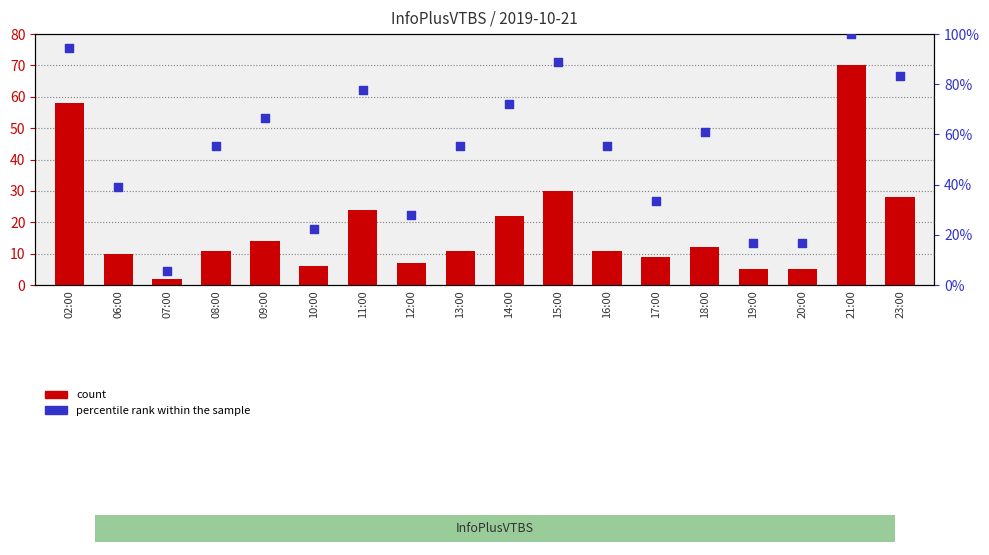

Which series has the widest spread of Y values?

percentile rank within the sample